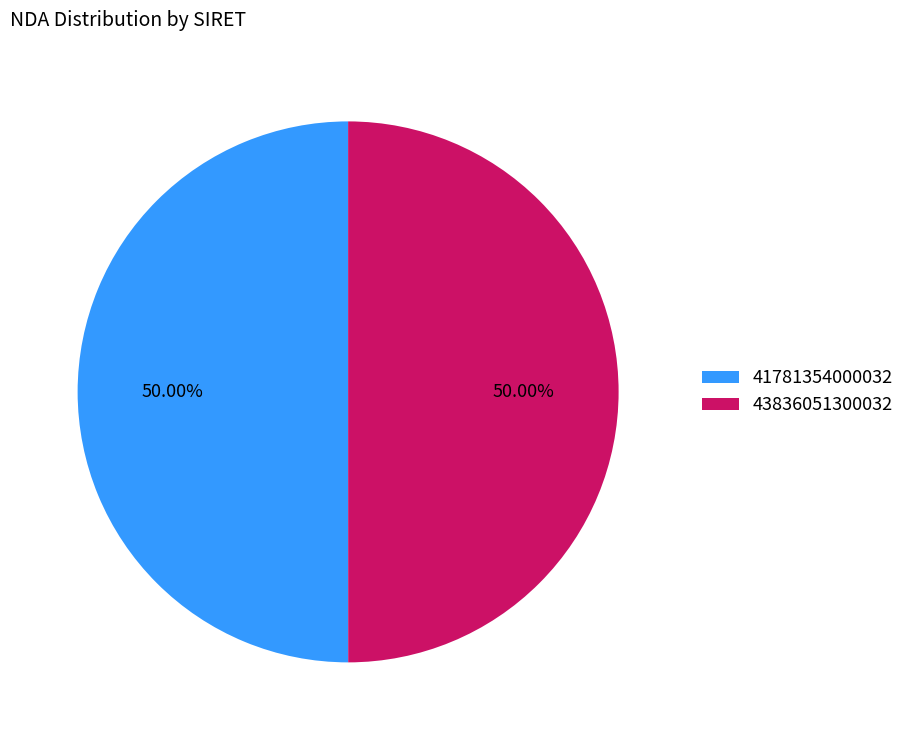

To the nearest percent, what percentage of the pie is 43836051300032?

50%